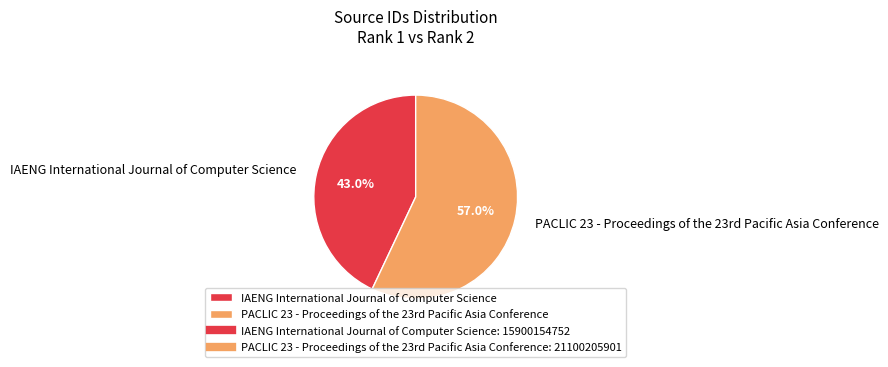

Which slice is the largest?

PACLIC 23 - Proceedings of the 23rd Pacific Asia Conference